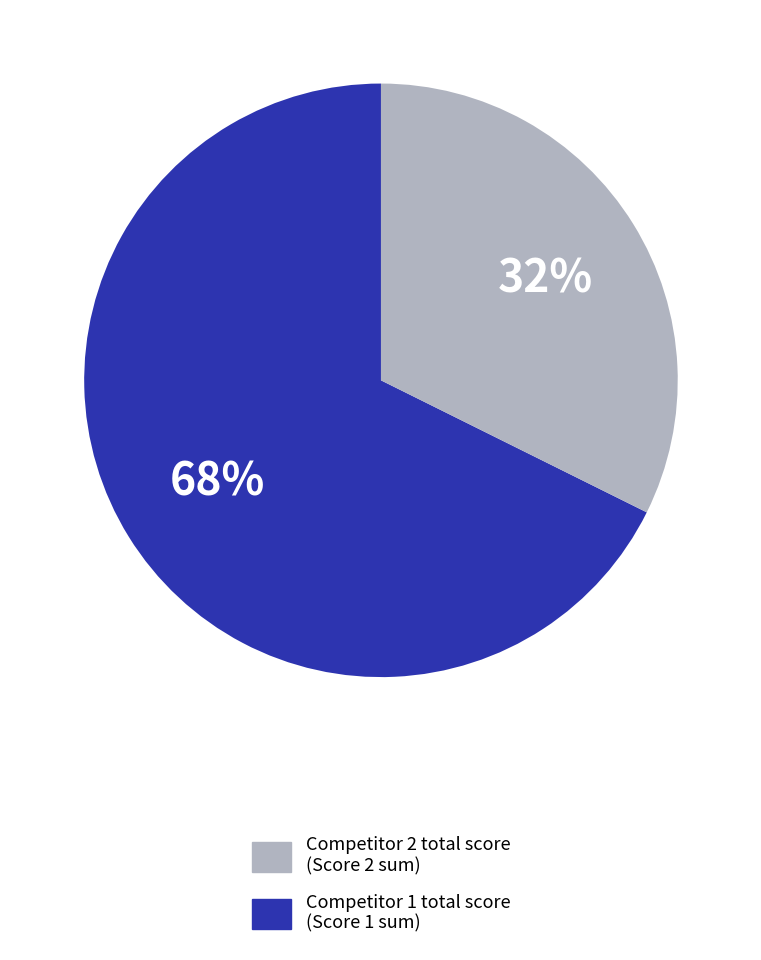

To the nearest percent, what is the average slice percentage?

50%